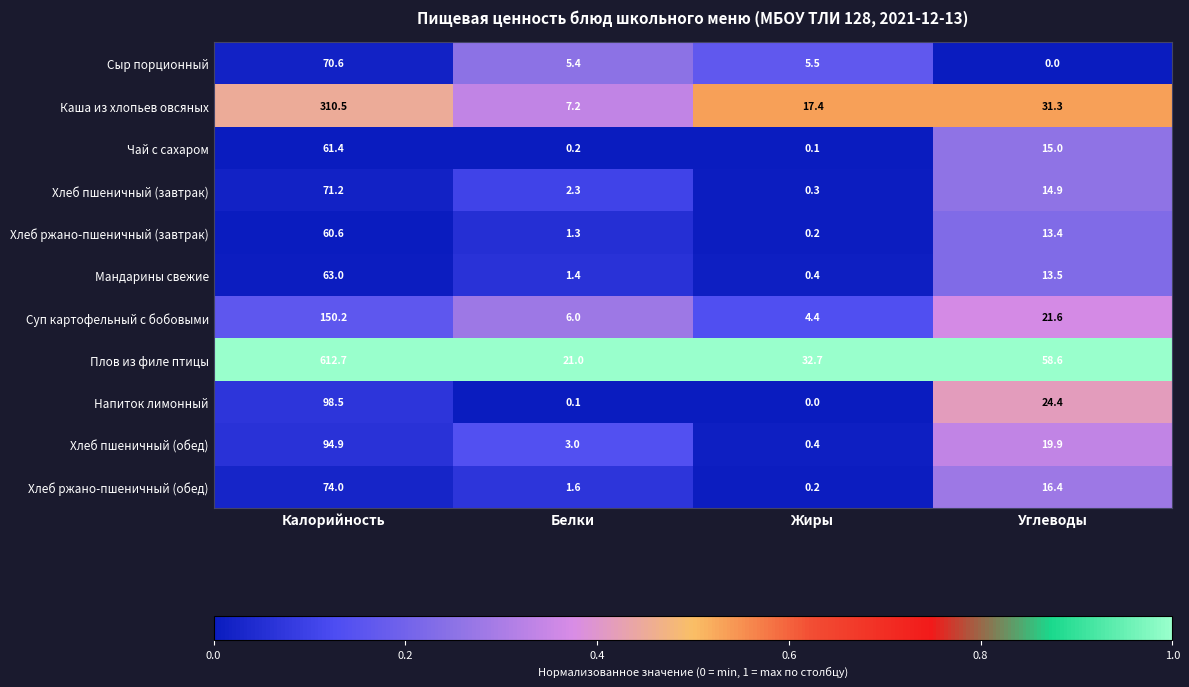

Count the number of data series in this chart.

11